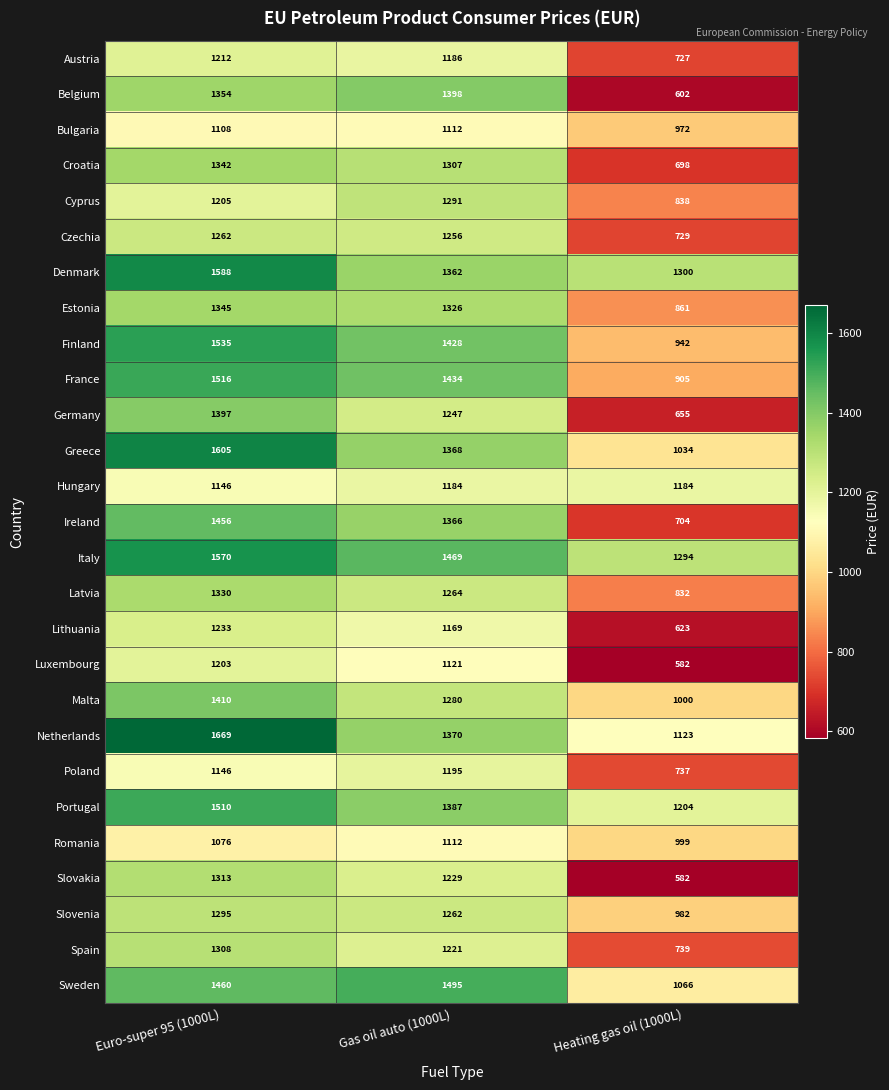

Which series has the largest range (max minus min)?

Belgium